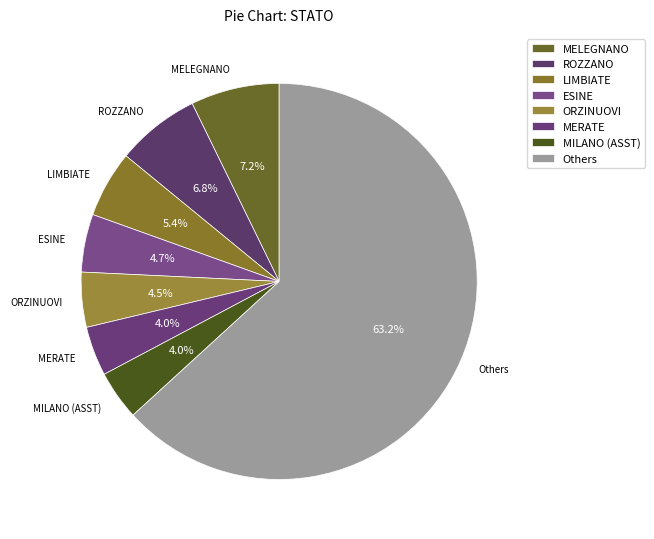

Which slice is the largest?

Others